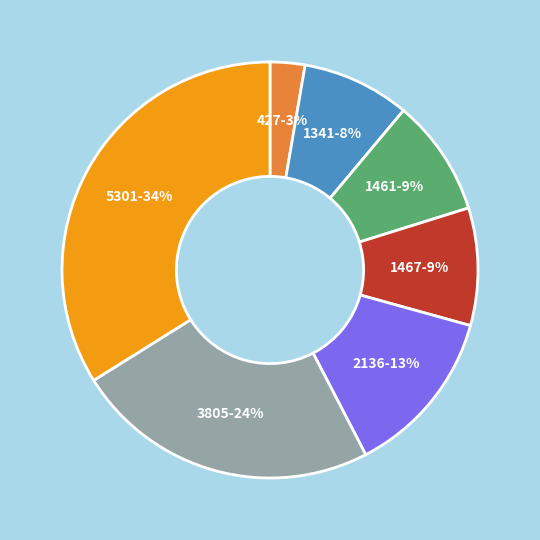

Does any single category account for the majority?

No